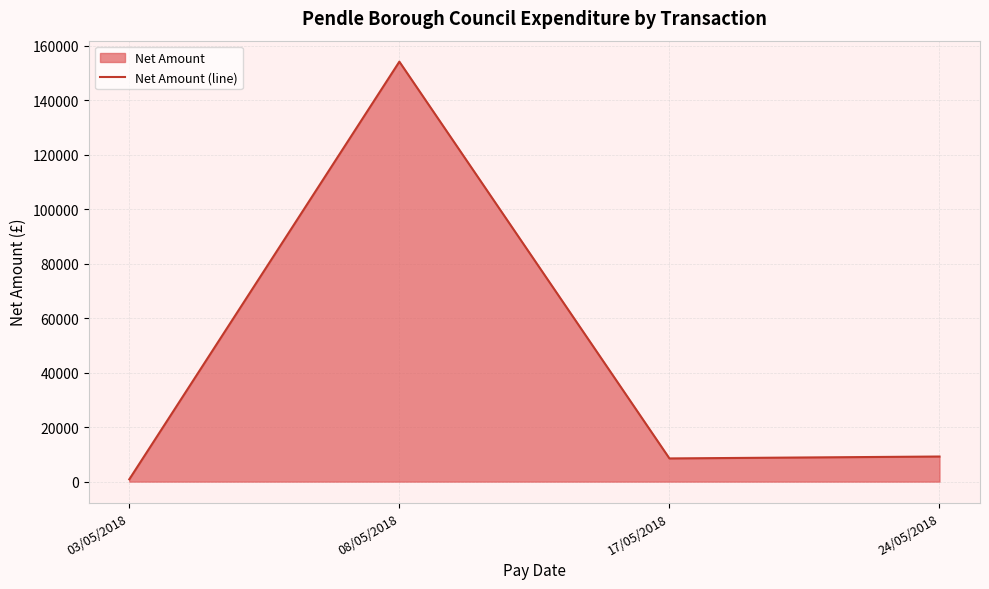

How many lines are shown in the chart?

1